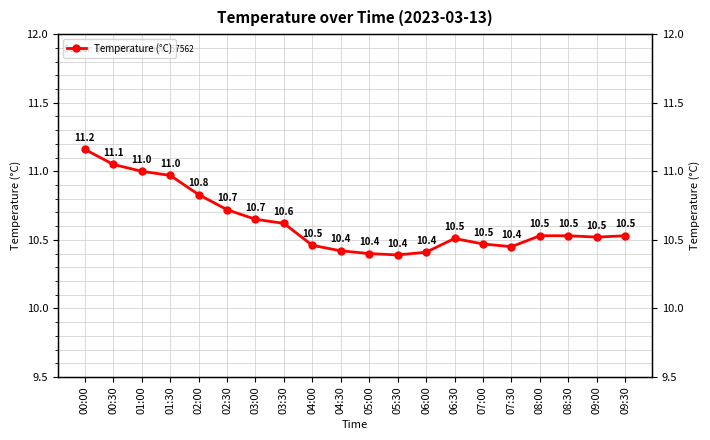

How many distinct data groups are displayed?

1